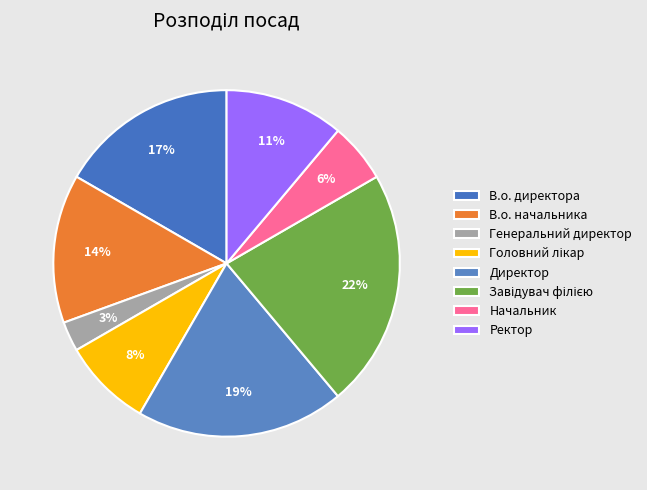

Count the number of slices in the pie.

8